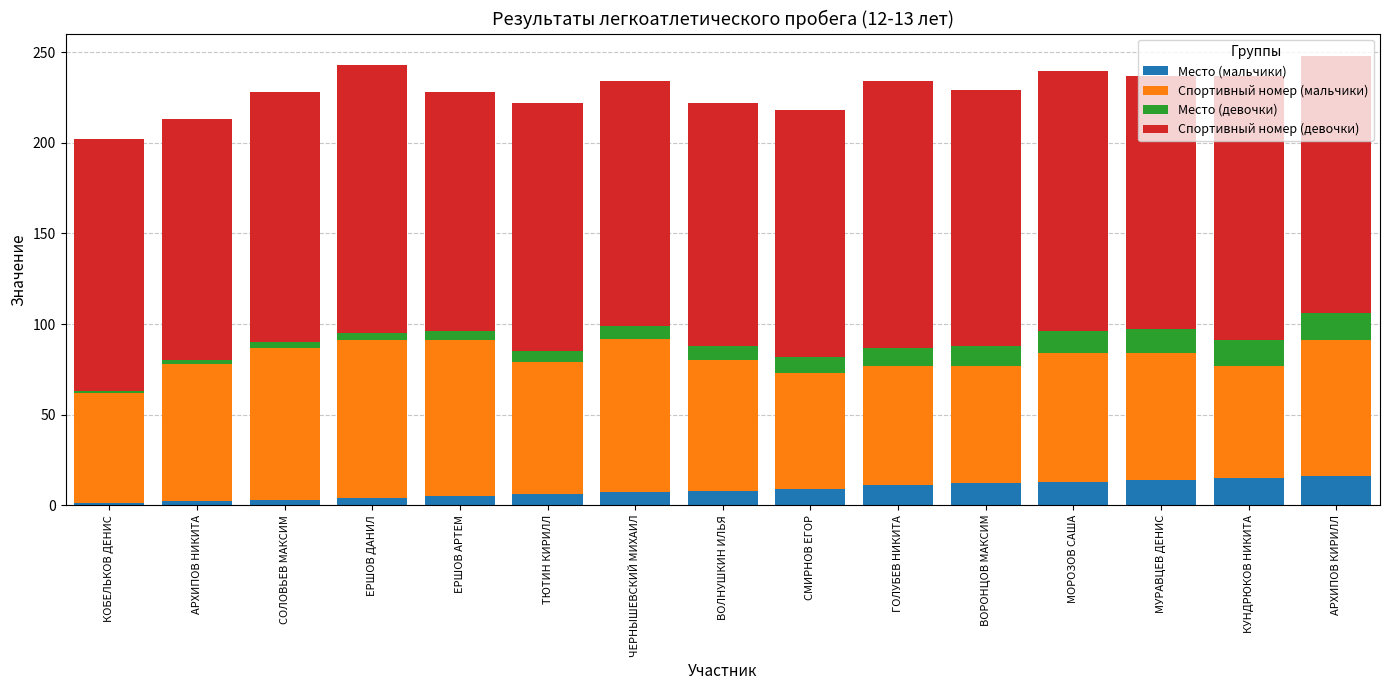

What is the maximum value for Место (мальчики)?

16